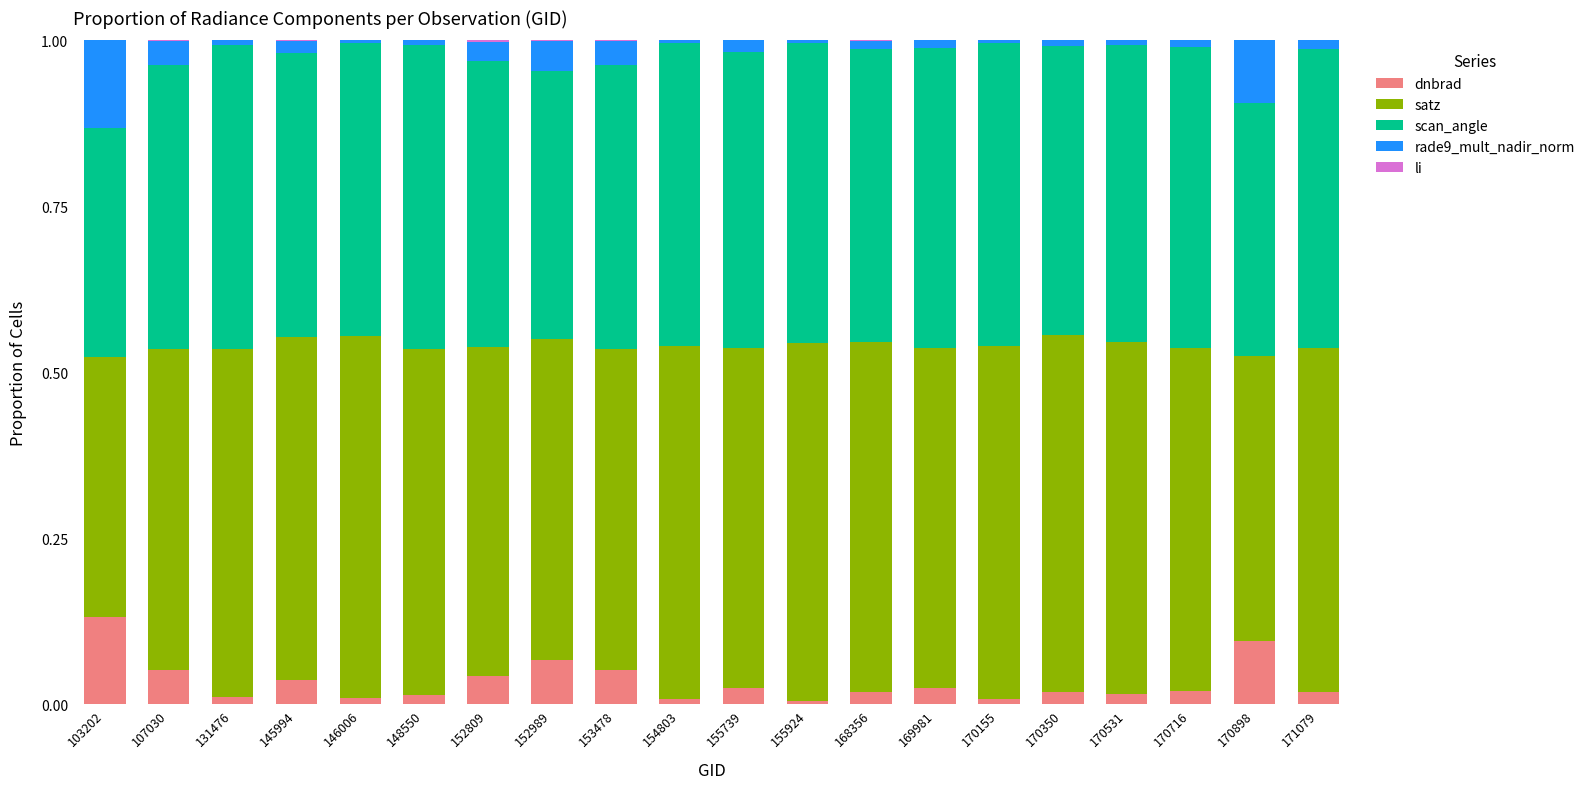

Count the number of data series in this chart.

5